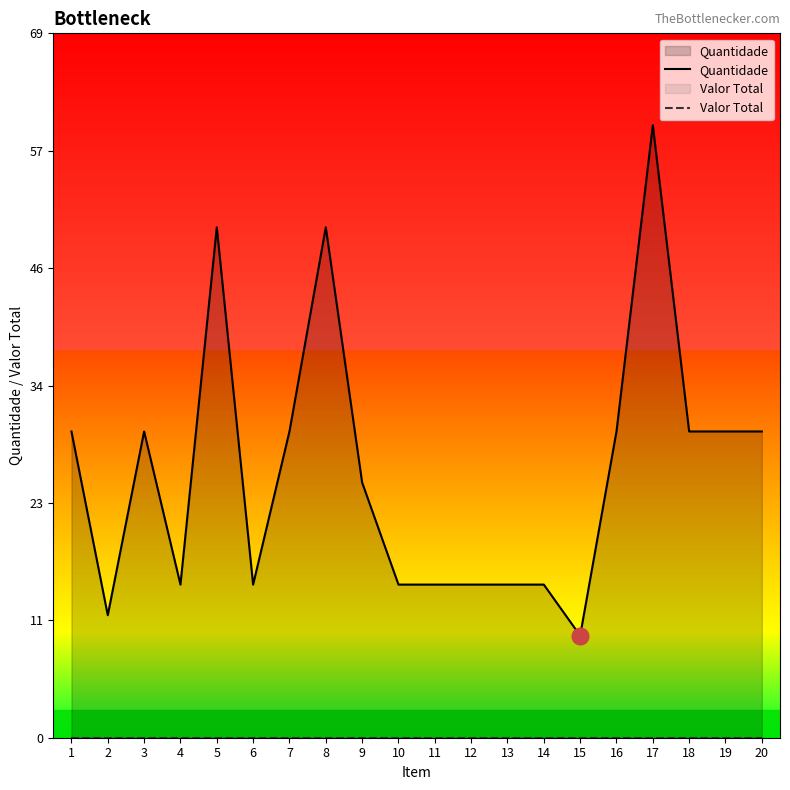

Reading left to right, what are all the values shown in this chart?

Quantidade: 1=30	2=12	3=30	4=15	5=50	6=15	7=30	8=50	9=25	10=15	11=15	12=15	13=15	14=15	15=10	16=30	17=60	18=30	19=30	20=30
Valor Total: 1=0	2=0	3=0	4=0	5=0	6=0	7=0	8=0	9=0	10=0	11=0	12=0	13=0	14=0	15=0	16=0	17=0	18=0	19=0	20=0